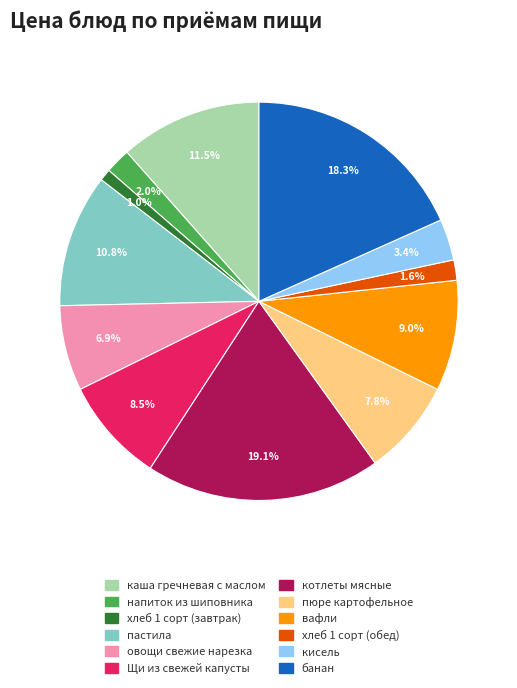

What portion of the pie excludes хлеб 1 сорт (завтрак)?

99.0%